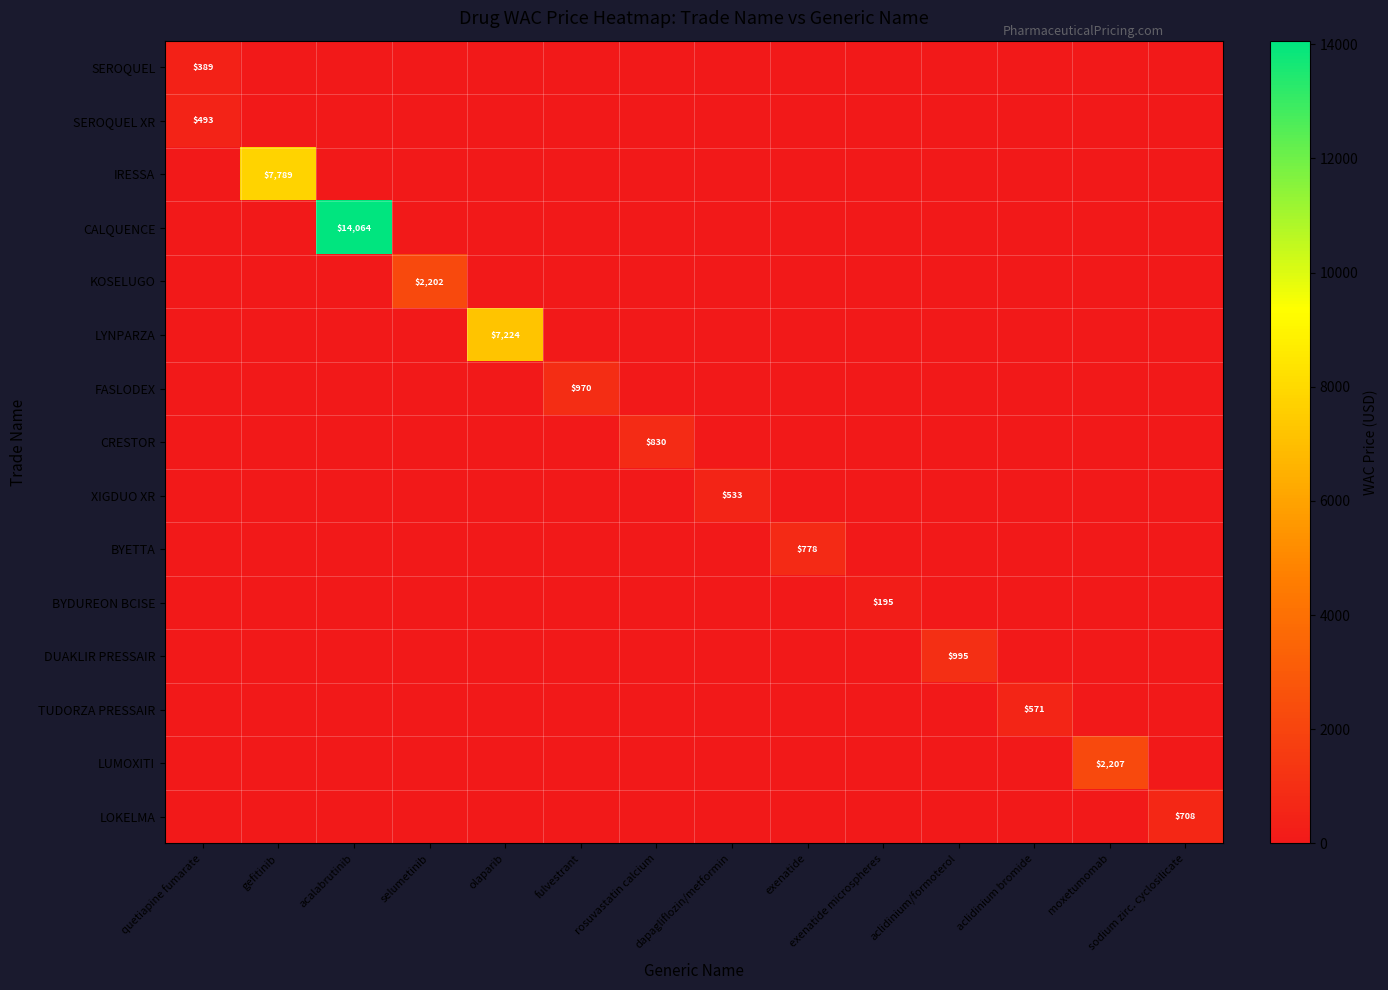

Which series has the largest total across all categories?

CALQUENCE